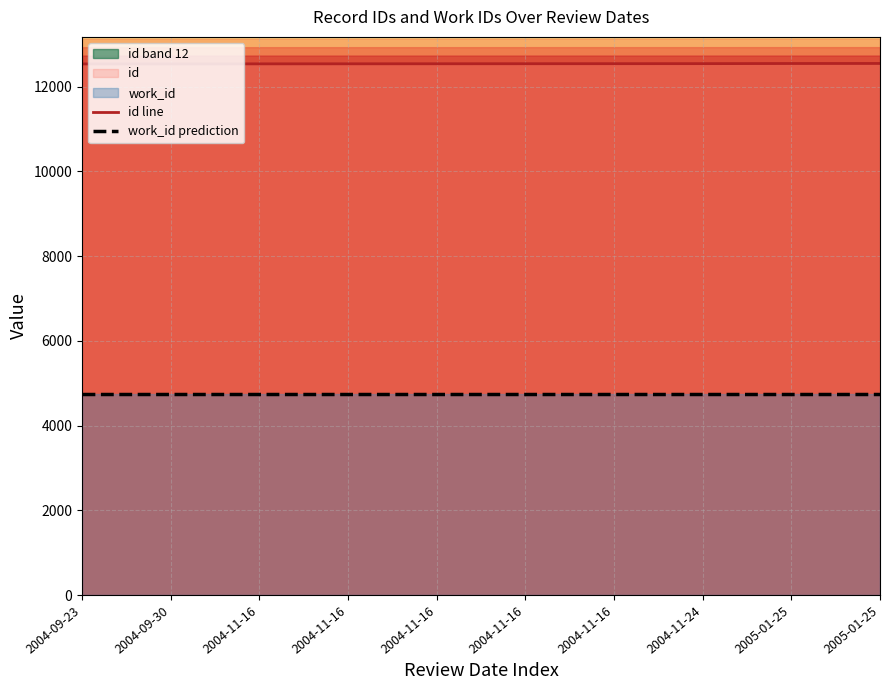

What is the sum of the id line values at 2004-11-16 and 2004-11-16?

25084